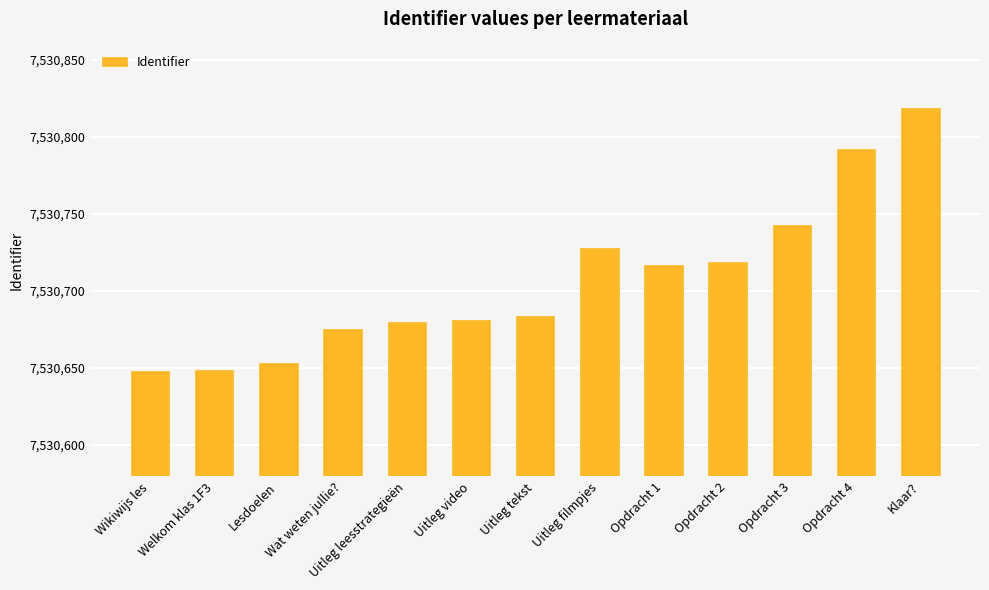

What is the sum of the values at Klaar? and Wikiwijs les?

15061467